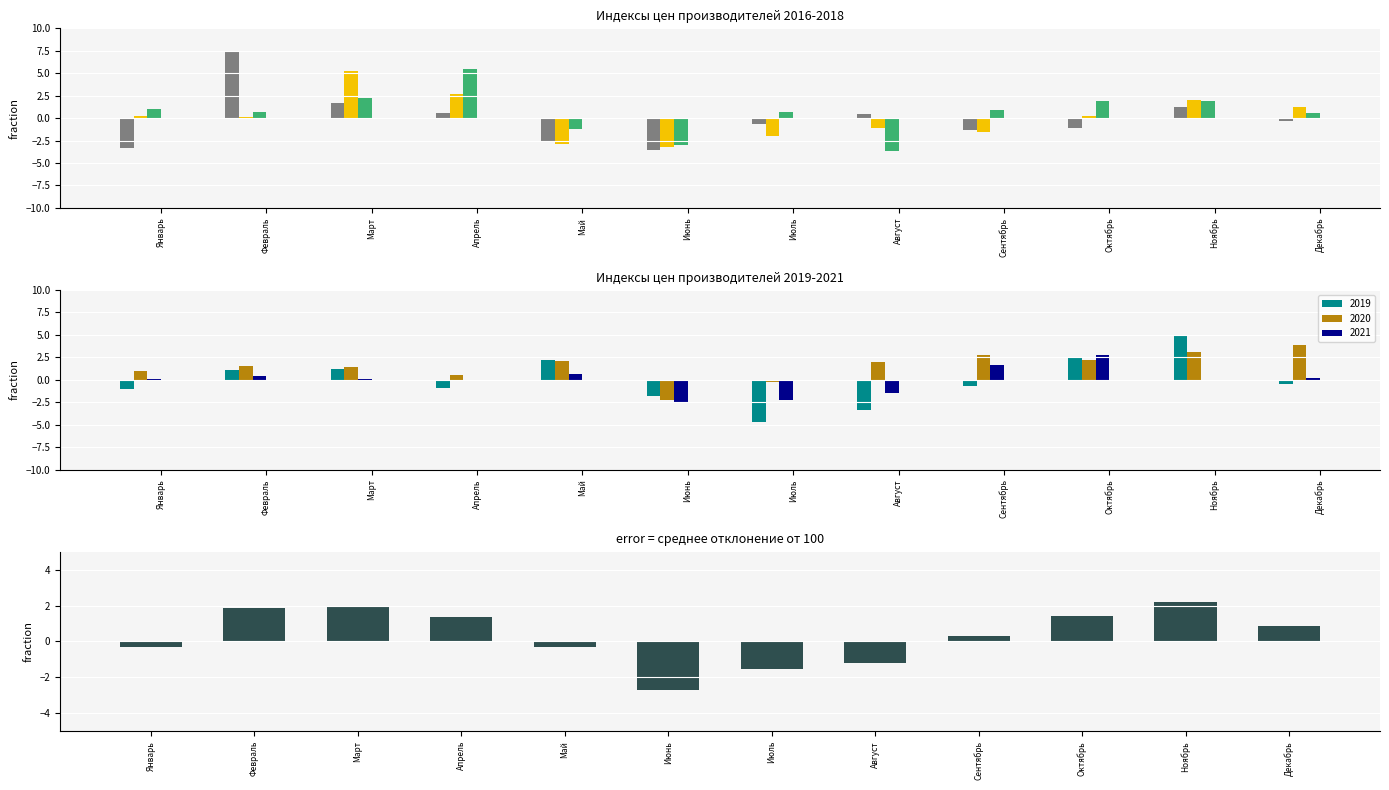

What is the label of the 11th bar from the left?

Ноябрь